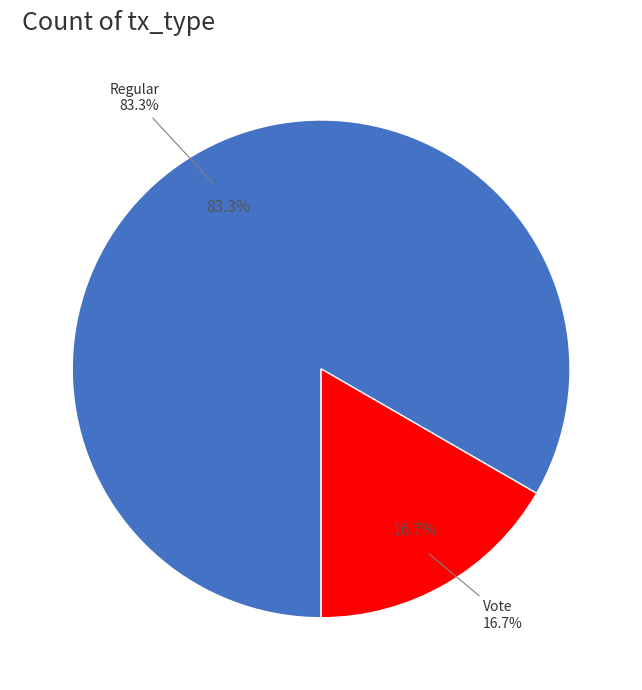

To the nearest percent, what portion does Vote represent?

17%